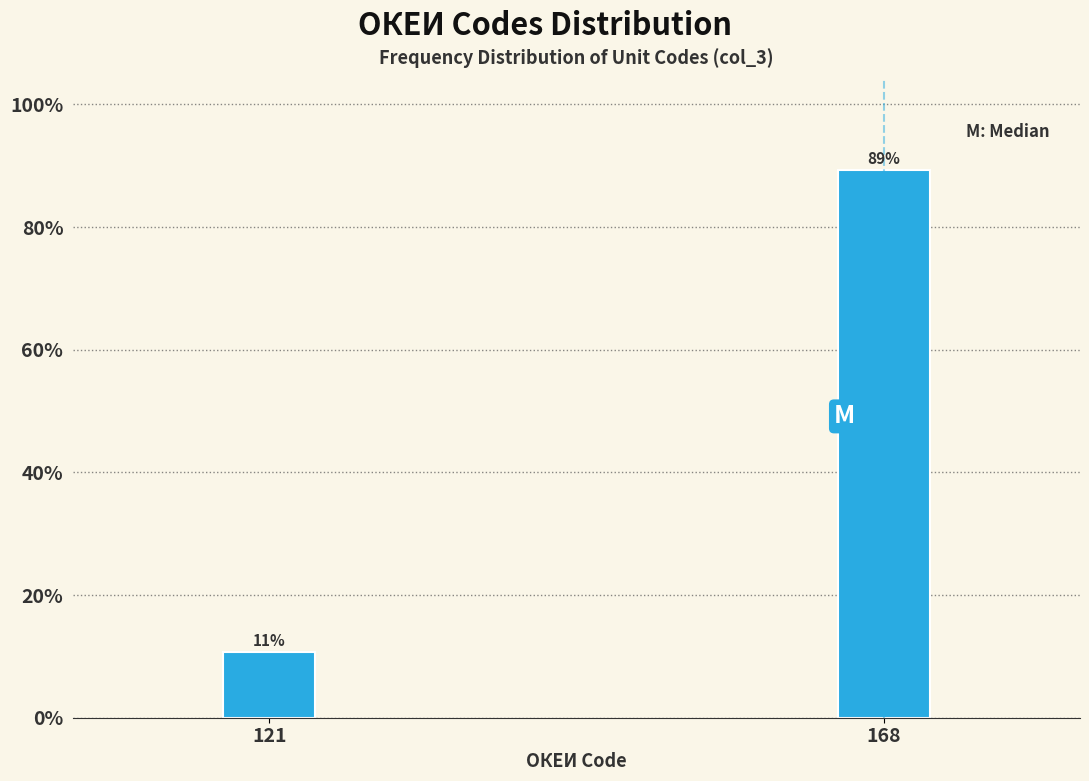

What is the sum of the values at 121 and 168?

100.0